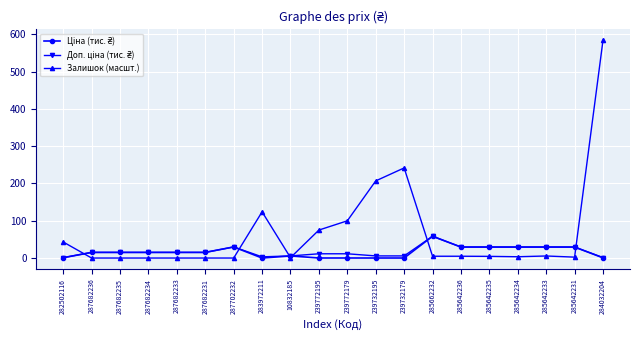

What is the difference between the Залишок (масшт.) values at 284032204 and 239732179?

342.6